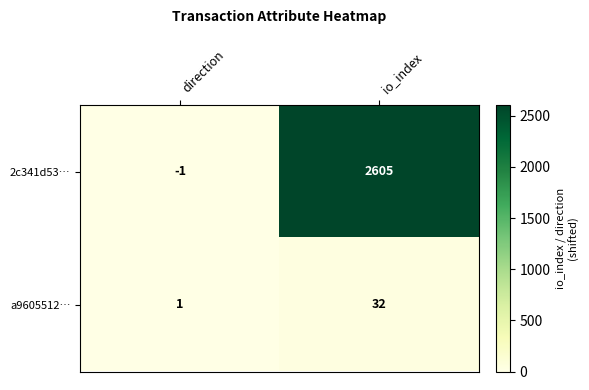

What is the average value of the 2c341d53… series?

1302